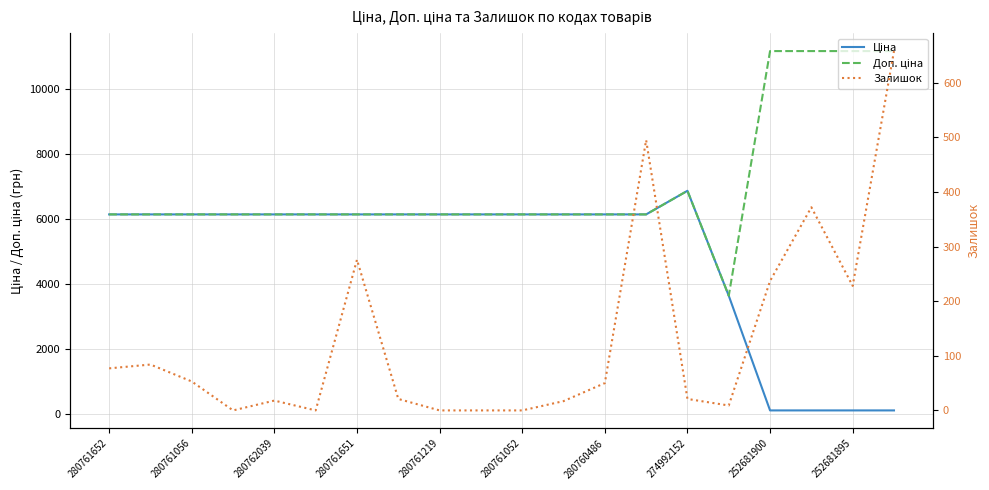

What is the sum of all Доп. ціна values?

141191.9